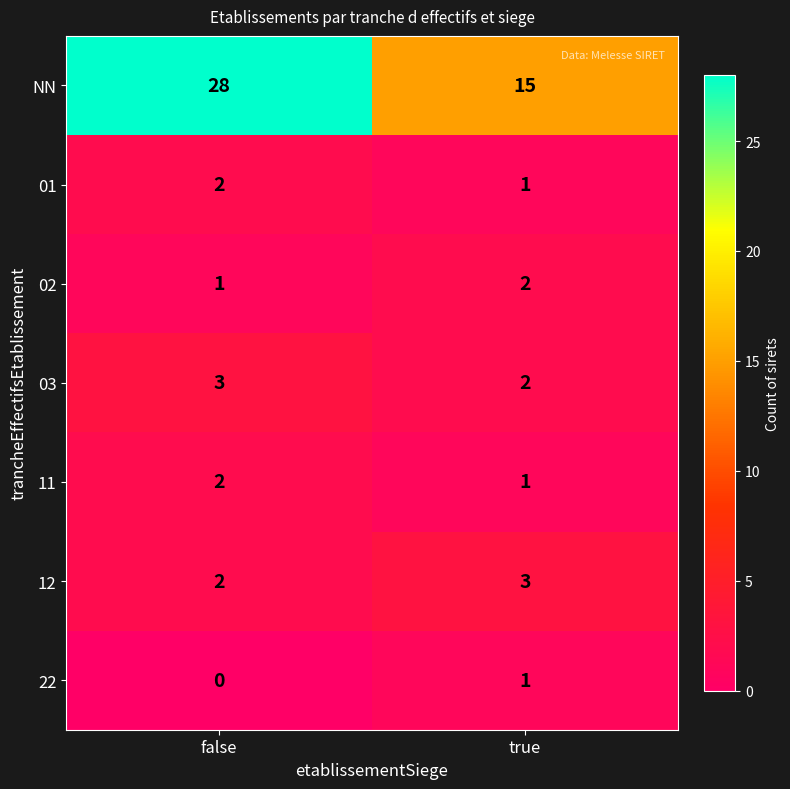

What is the difference between the highest and lowest values at false?

28